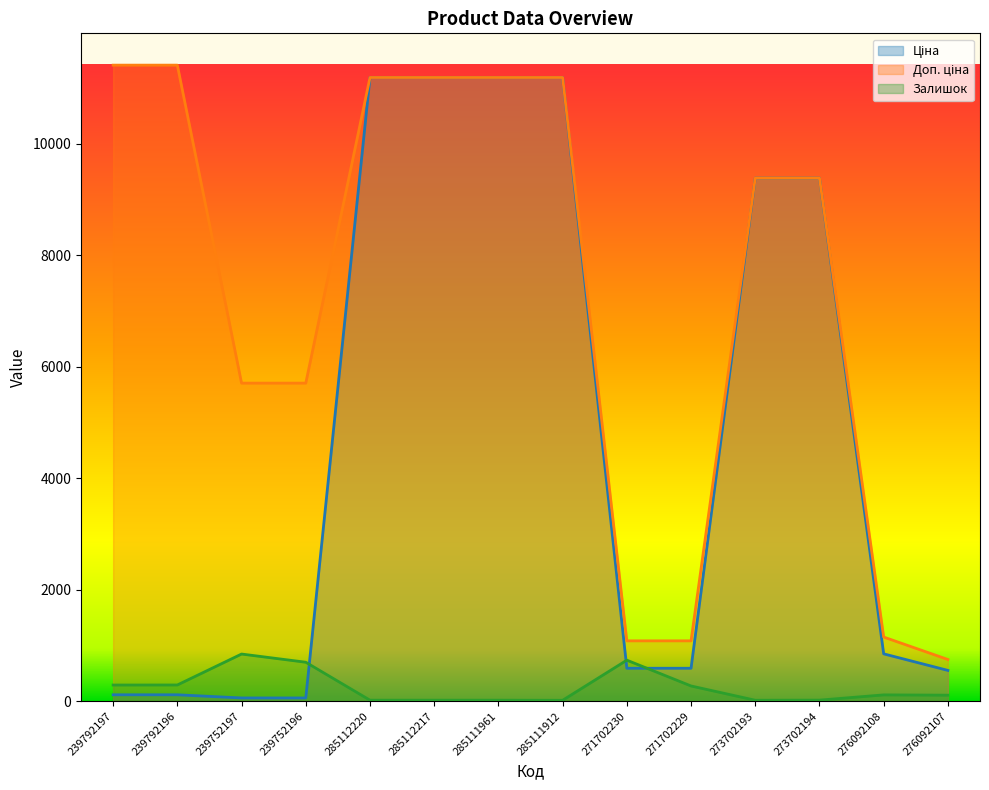

Is it true that Ціна equals 979.6 at 271702230?

False